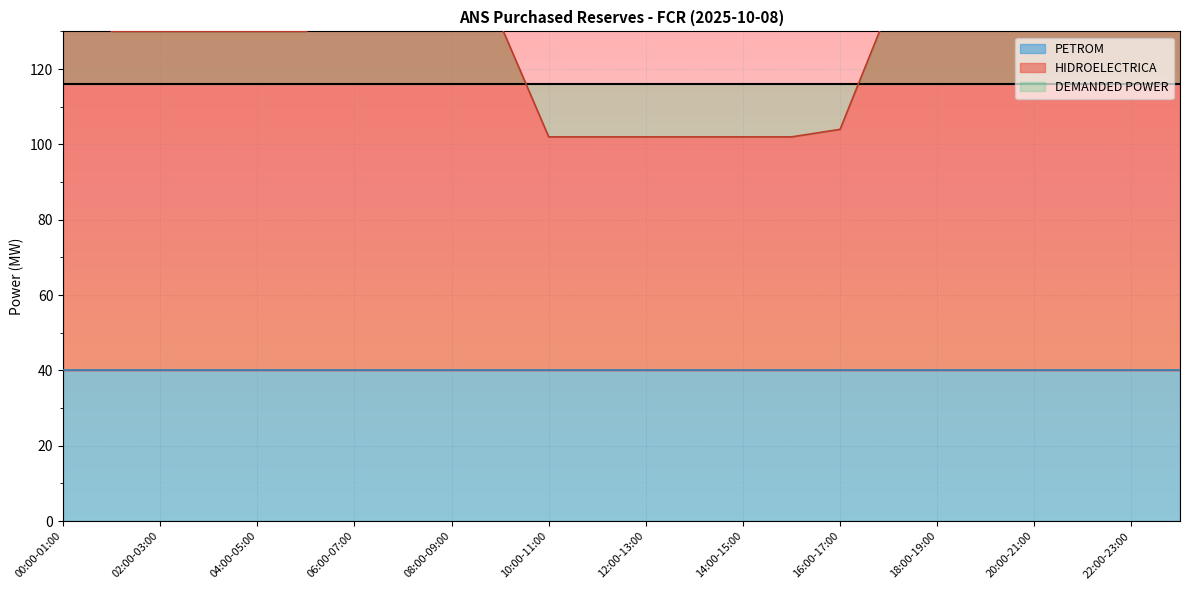

Is the value of PETROM at 00:00-01:00 greater than the value of DEMANDED POWER at 19:00-20:00?

No